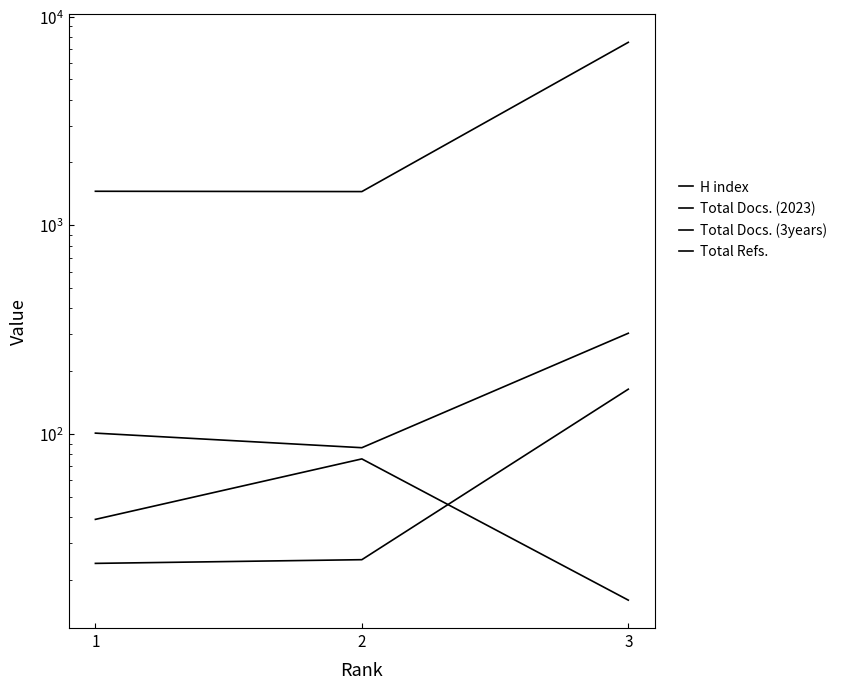

How many lines are shown in the chart?

4